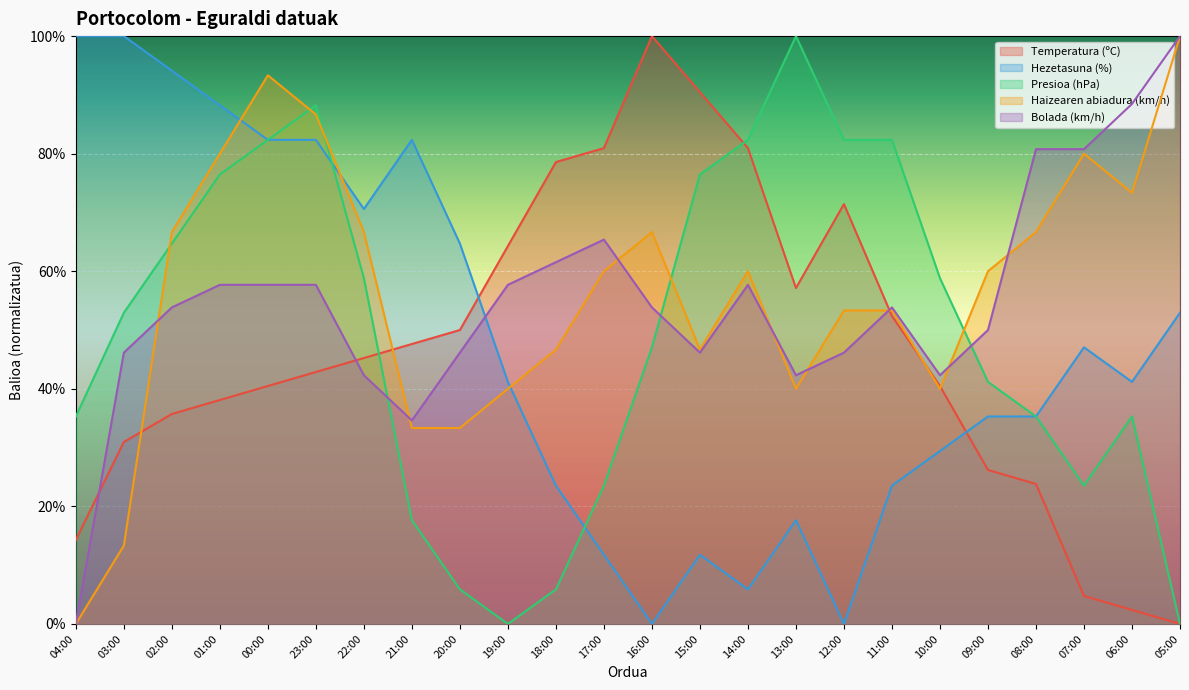

What is the total value across all series at 20:00?

200.1